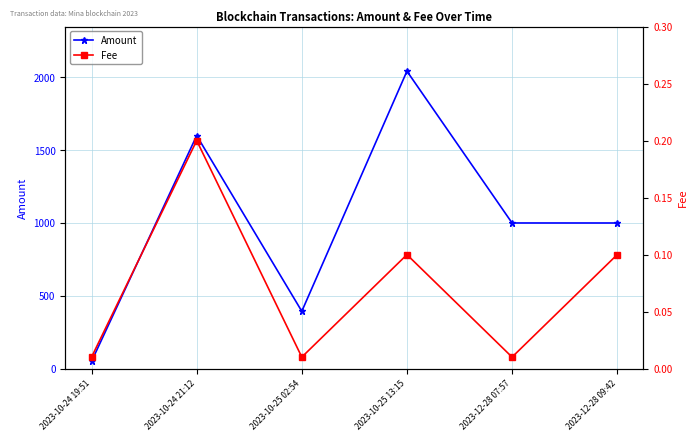

At which category is the sum across all series the highest?

2023-10-25 13:15